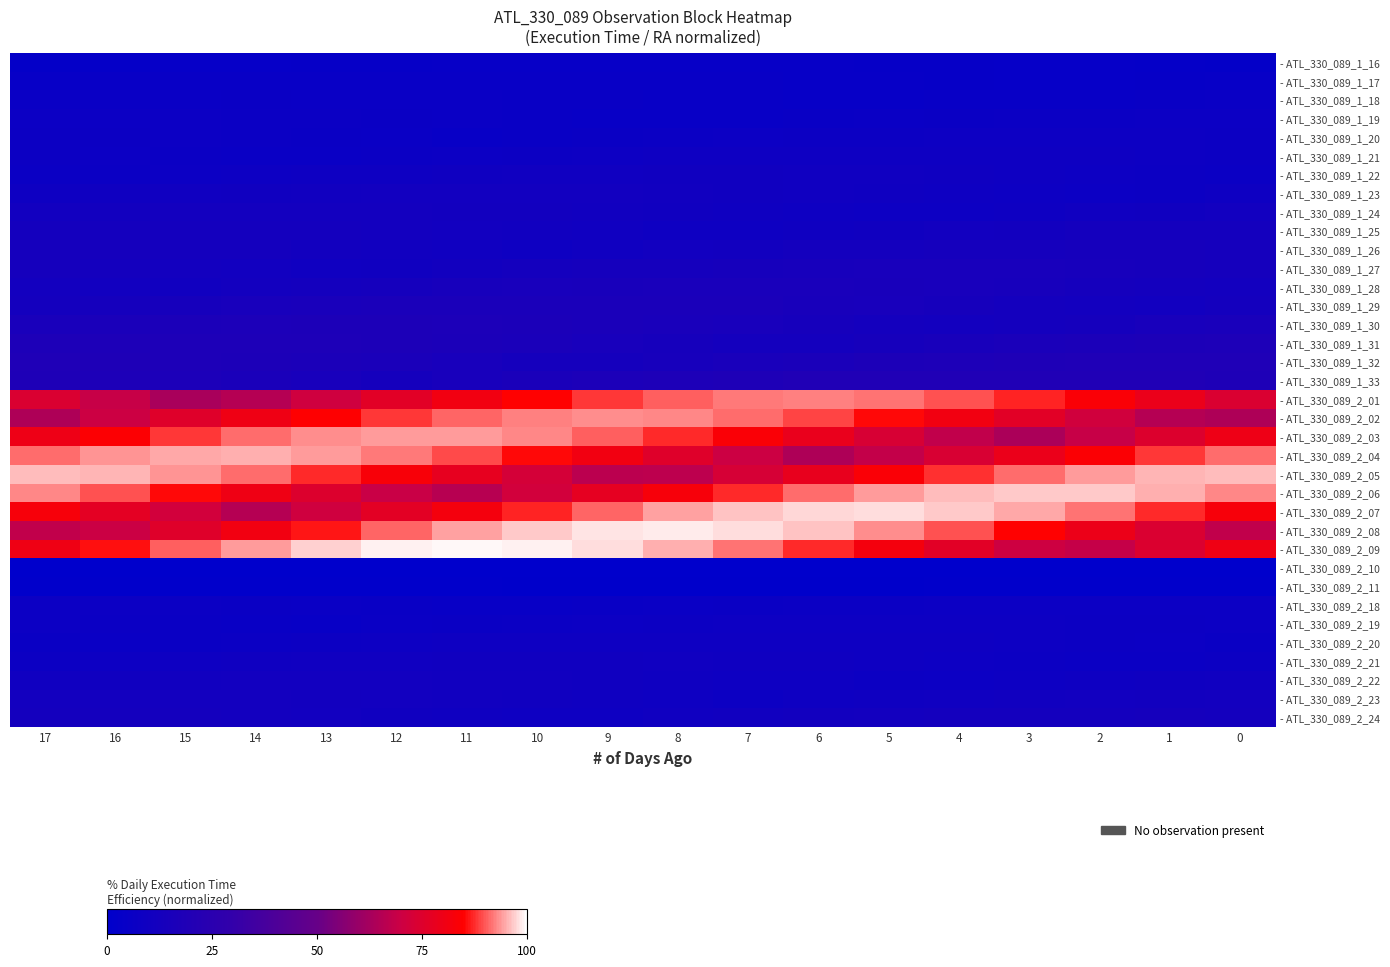

What is the spread (max minus min) of values at 10?

99.2